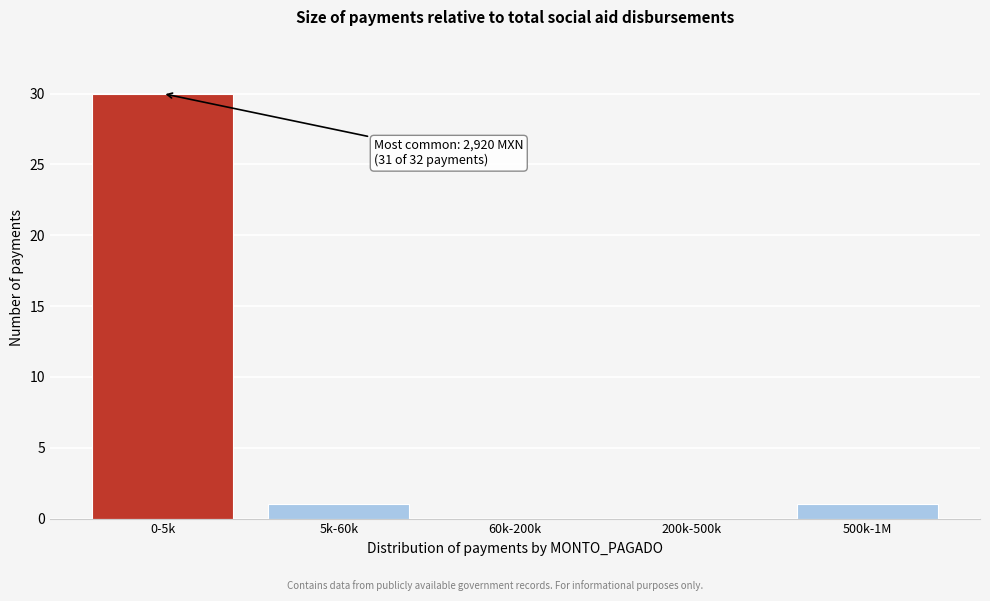

Reading right to left, transcribe all the data shown in this chart.

500k-1M=1	200k-500k=0	60k-200k=0	5k-60k=1	0-5k=30